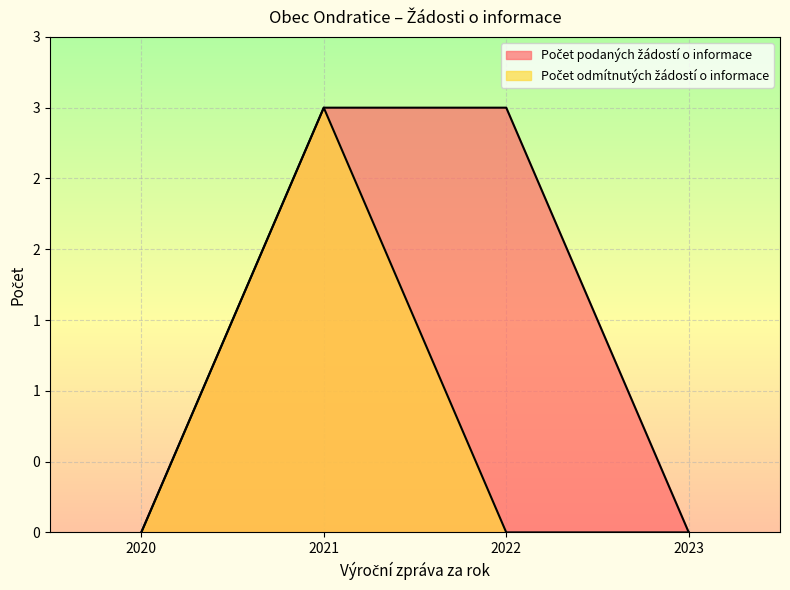

What is the difference between the maximum and second lowest values in the Počet podaných žádostí o informace series?

3